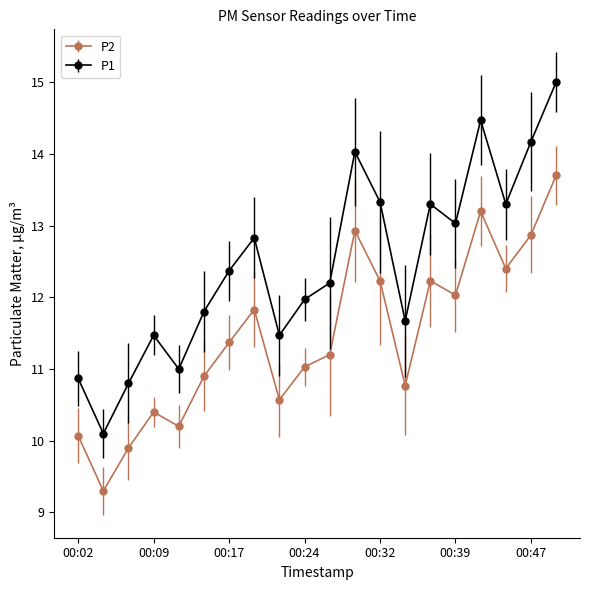

Which series has the widest spread of values?

P1